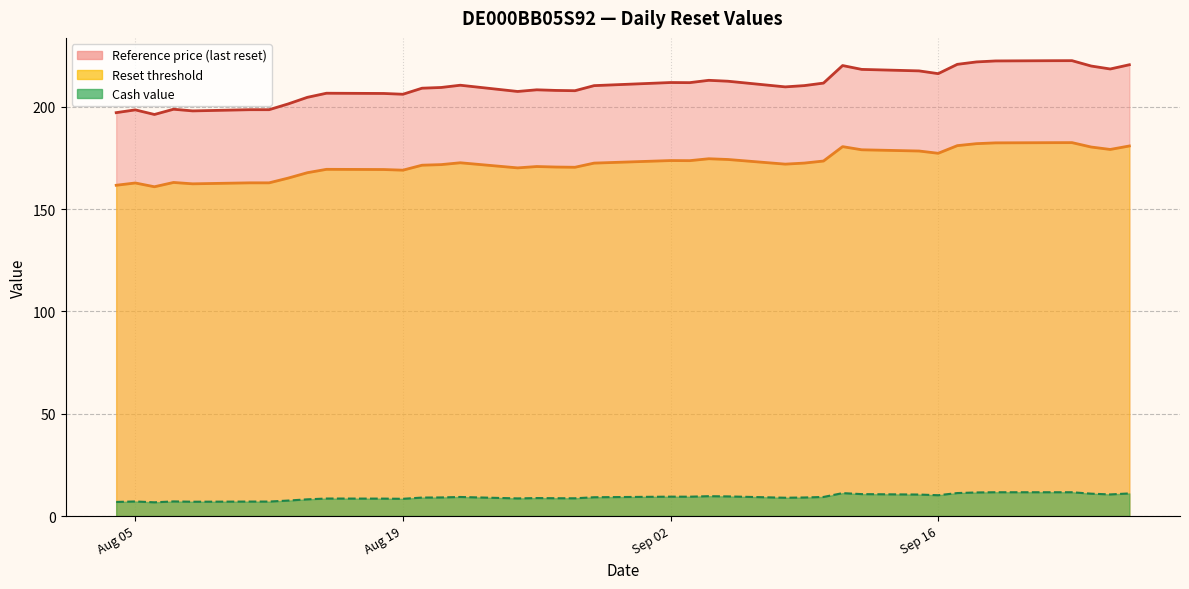

How many interior local valleys does the Reference price (last reset) series have?

9